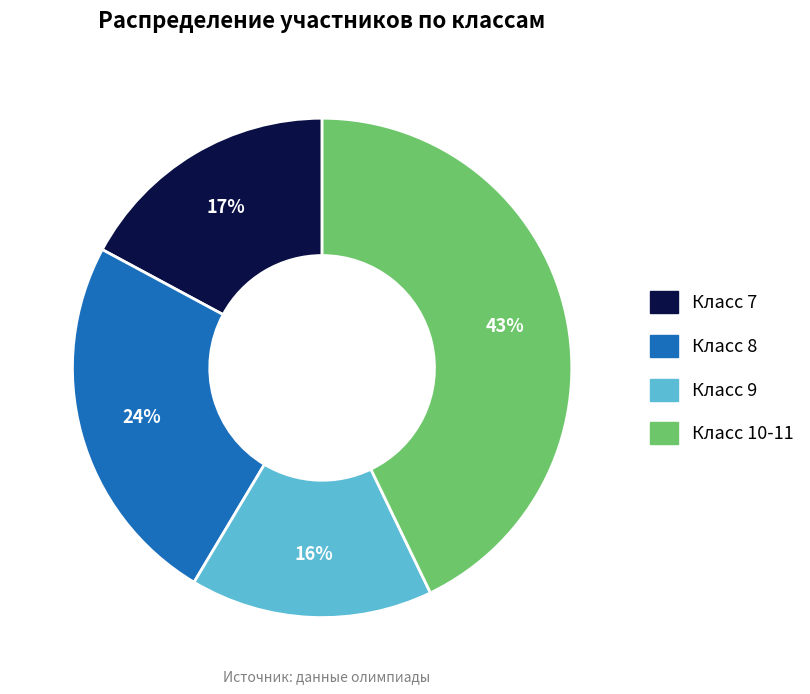

Does any single category account for the majority?

No